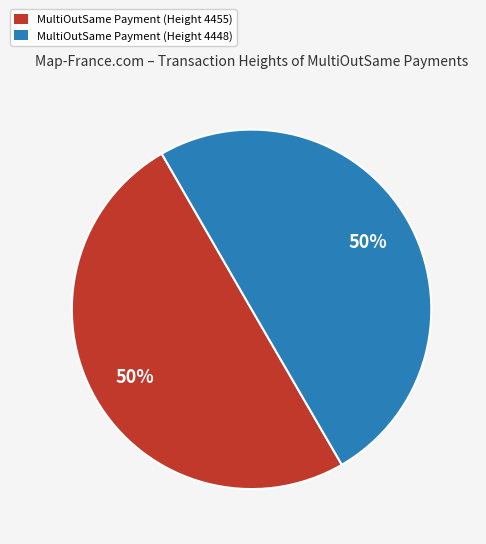

Is the sum of MultiOutSame Payment (Height 4448) and MultiOutSame Payment (Height 4455) greater than half?

Yes